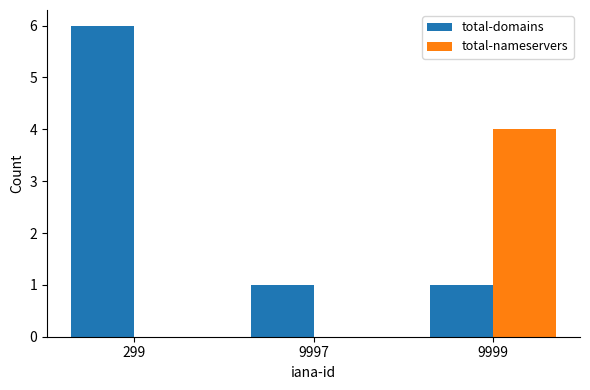

Count the total-nameservers values in the range 0 to 4.

3